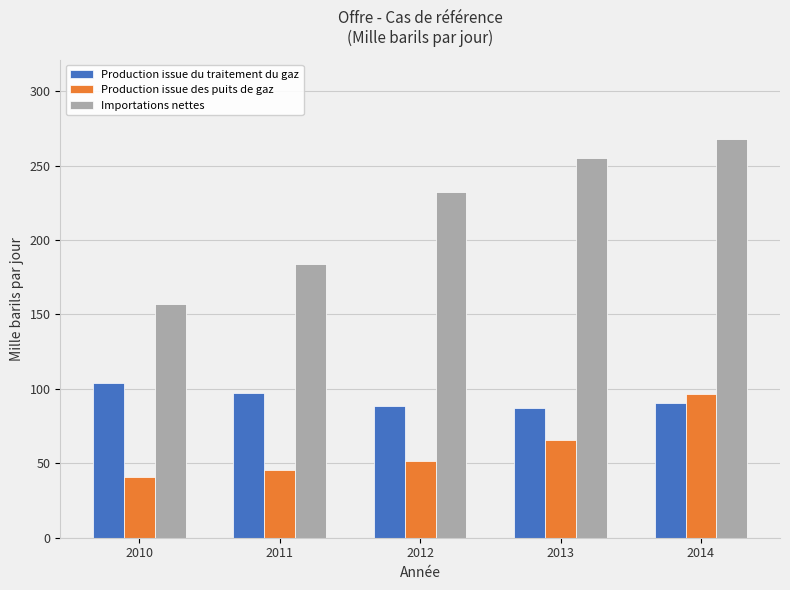

What is the total value across all series at 2014?

454.7